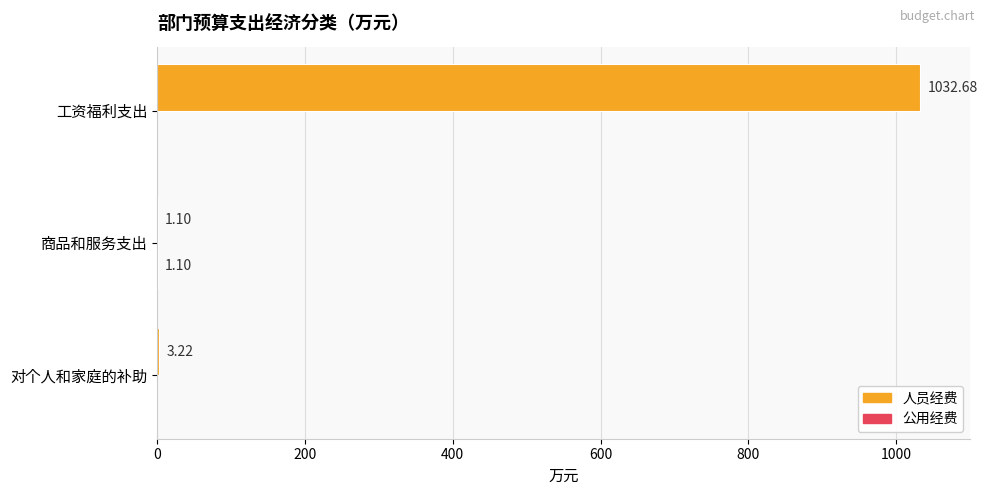

What is the sum of the 人员经费 values at 对个人和家庭的补助 and 工资福利支出?

1035.9